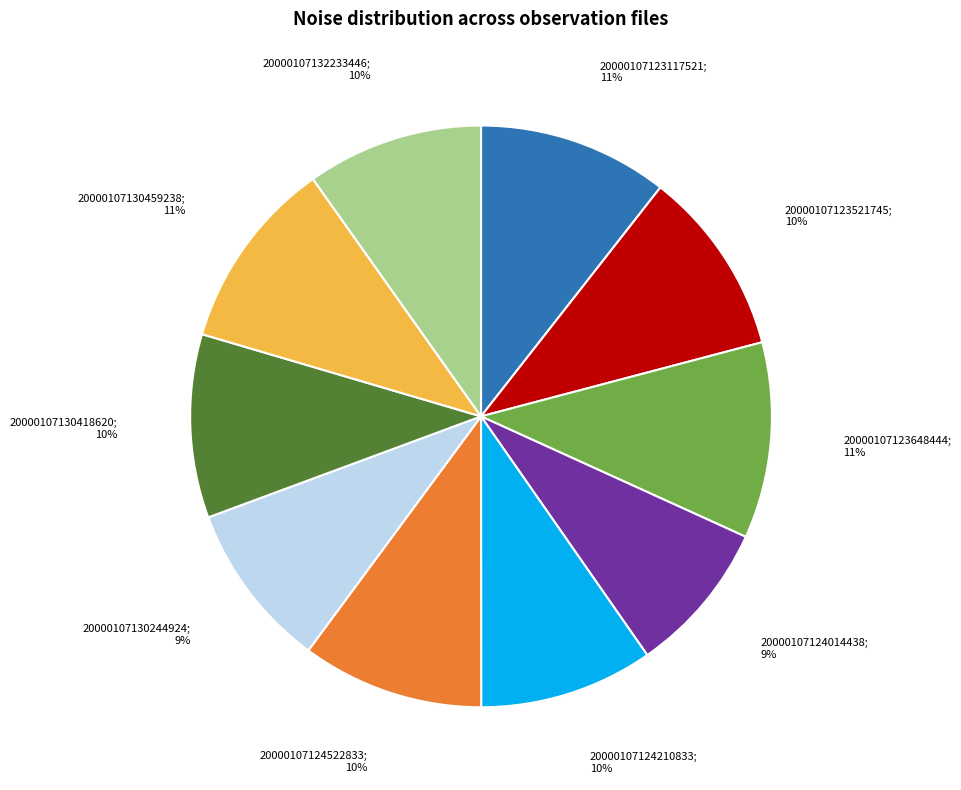

To the nearest percent, what is the average slice percentage?

10%